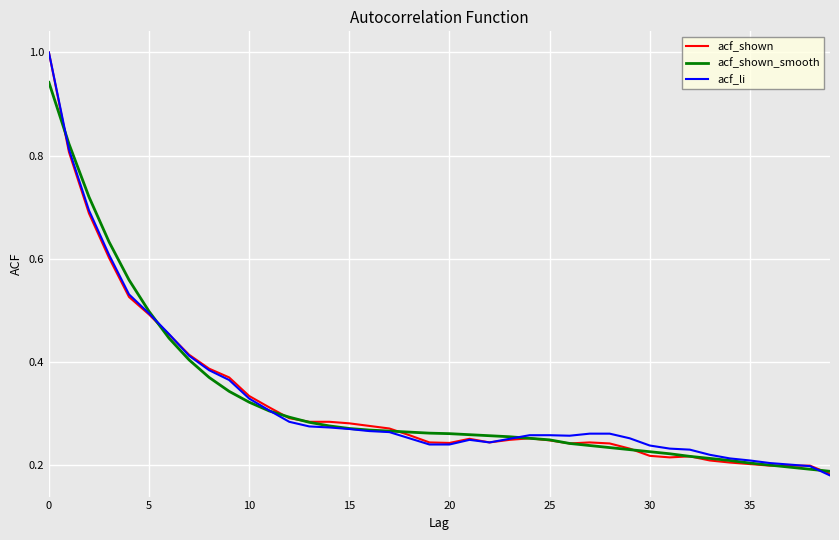

What are all the series names shown in the legend?

acf_shown, acf_shown_smooth, acf_li